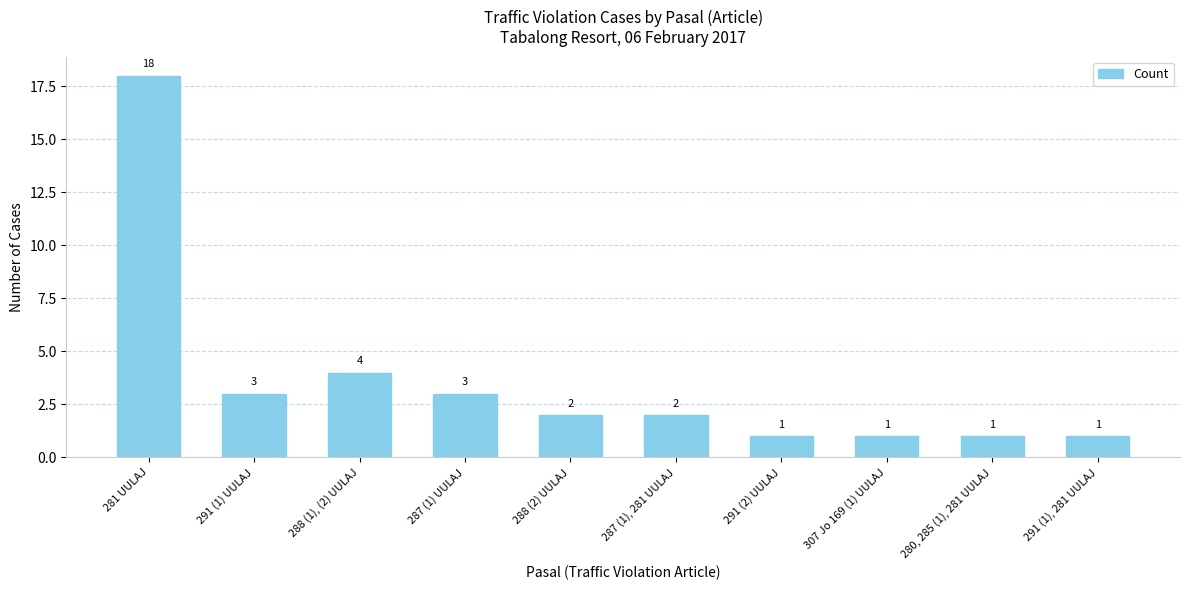

Reading left to right, list all the values displayed in this chart.

18	3	4	3	2	2	1	1	1	1